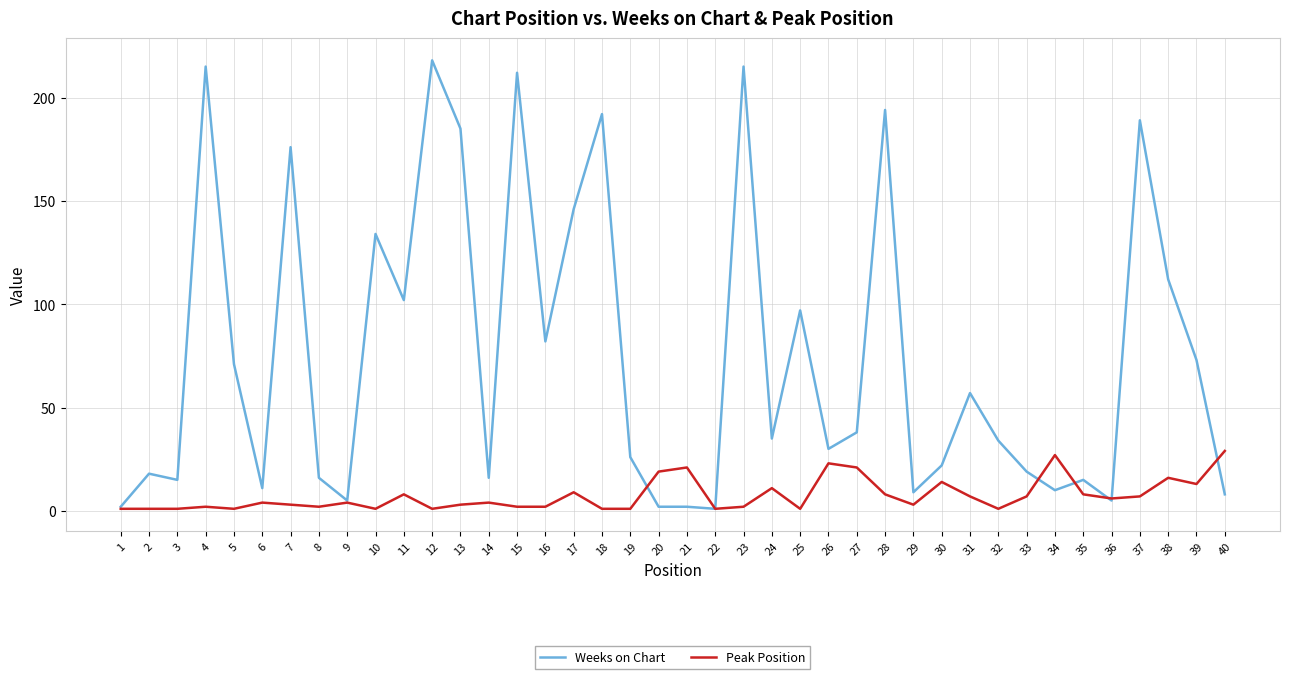

Rank the series at 33 from lowest to highest value.

Peak Position, Weeks on Chart